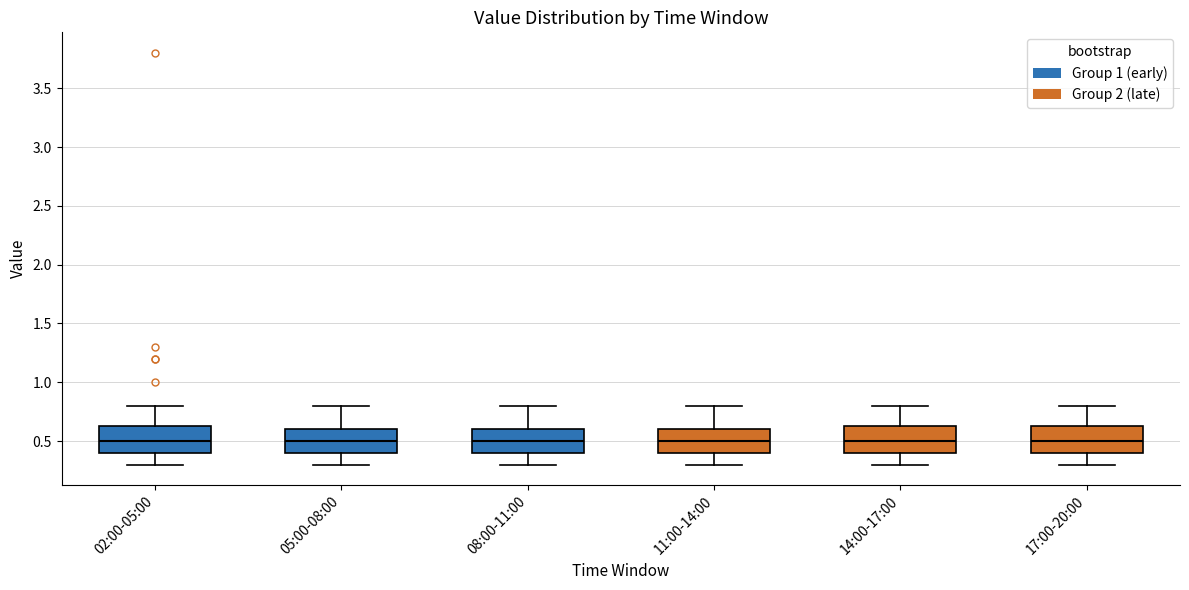

Where does the median line of the box for 11:00-14:00 sit on the y-axis? The values are not printed on the chart, so give them approximately, as read against the axis.

0.50